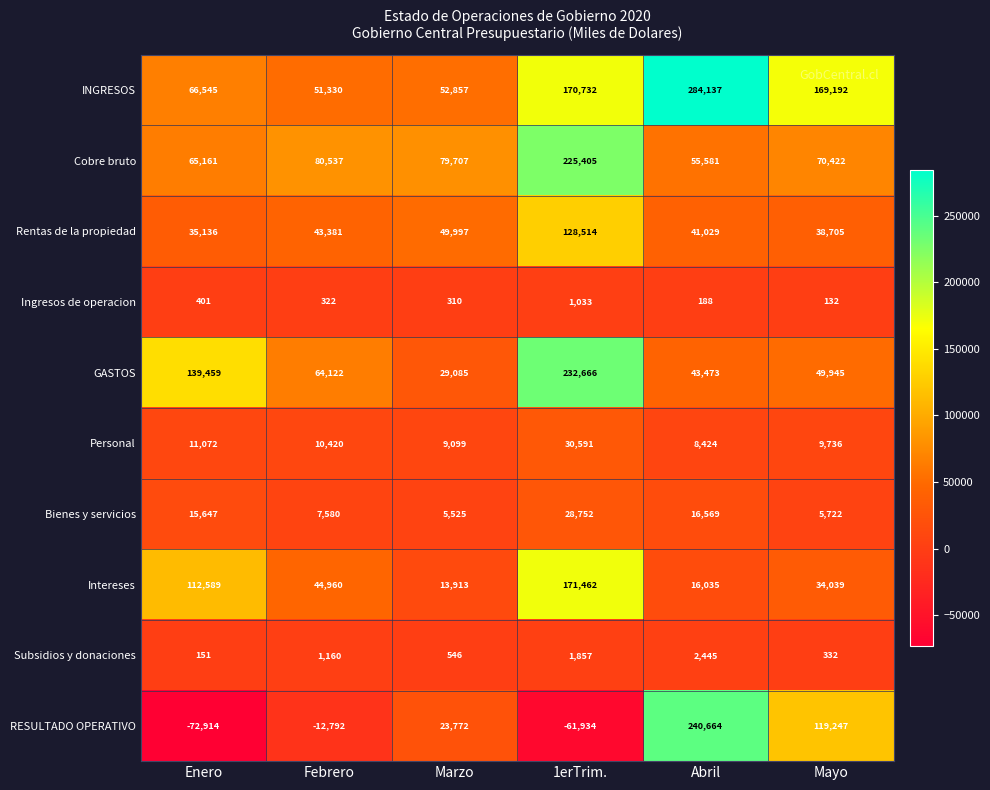

List the series in order of their peak value, highest first.

INGRESOS, RESULTADO OPERATIVO, GASTOS, Cobre bruto, Intereses, Rentas de la propiedad, Personal, Bienes y servicios, Subsidios y donaciones, Ingresos de operacion